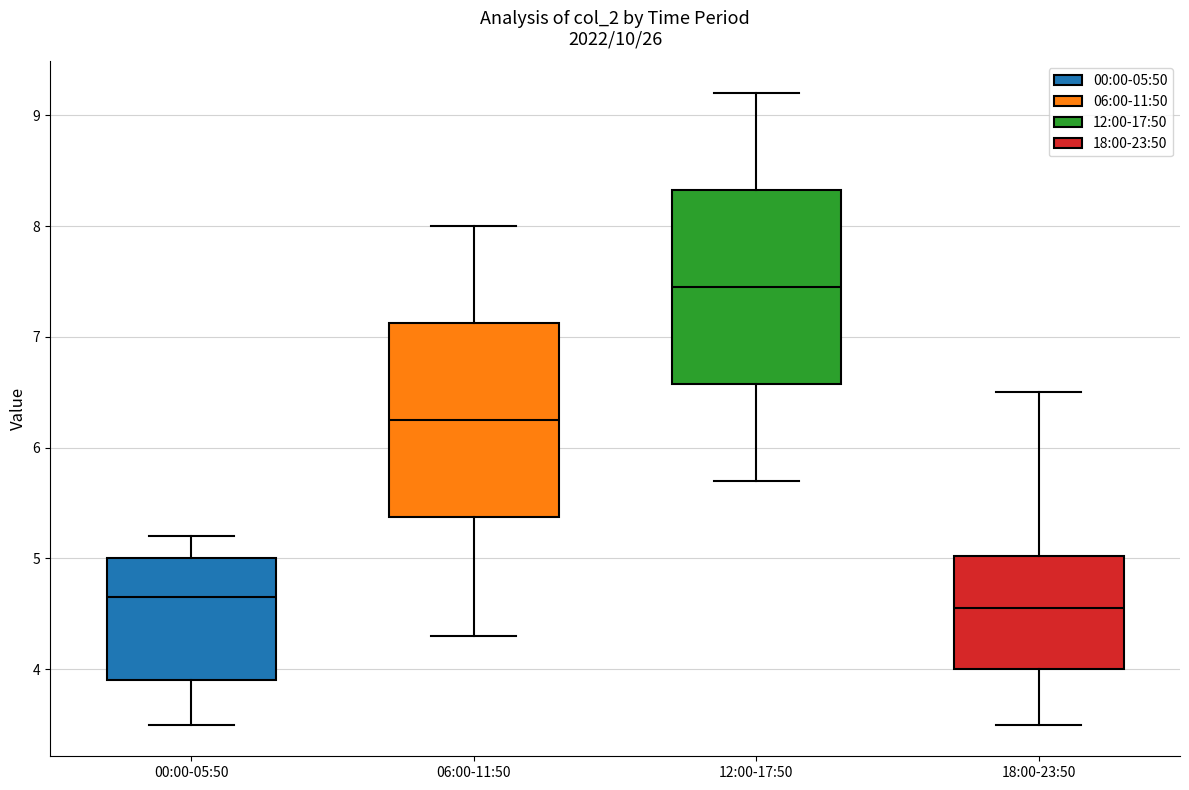

Reading left to right, read every box against the y-axis: the position of its median line, the range the box covers, and the ends of its whiskers. The values are not printed on the chart, so give them approximately, as read against the axis.

00:00-05:50: median 4.7, box 3.9 to 5.0, whiskers 3.5 to 5.2
06:00-11:50: median 6.3, box 5.4 to 7.1, whiskers 4.3 to 8.0
12:00-17:50: median 7.5, box 6.6 to 8.3, whiskers 5.7 to 9.2
18:00-23:50: median 4.6, box 4.0 to 5.0, whiskers 3.5 to 6.5